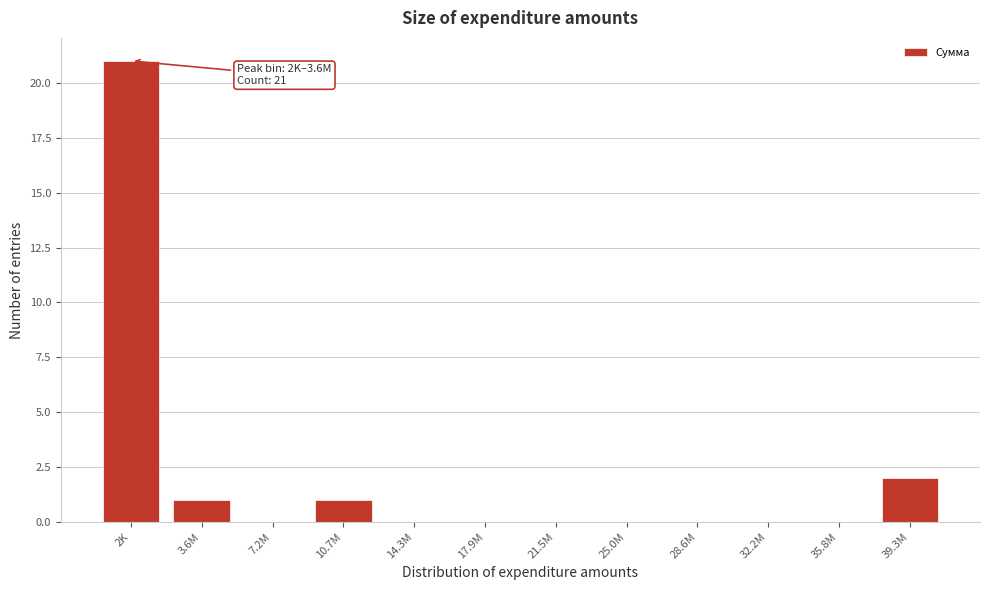

Reading right to left, transcribe all the data shown in this chart.

39.3M=2	35.8M=0	32.2M=0	28.6M=0	25.0M=0	21.5M=0	17.9M=0	14.3M=0	10.7M=1	7.2M=0	3.6M=1	2K=21